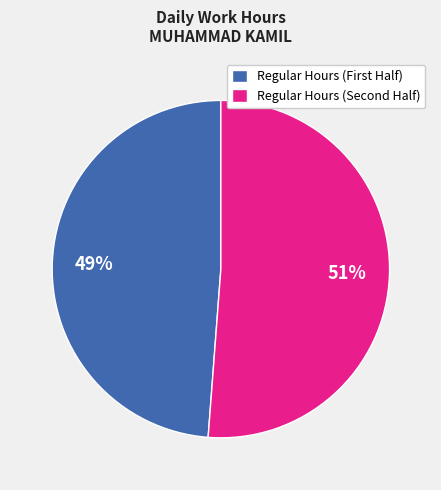

Which slice is the largest?

Regular Hours (Second Half)